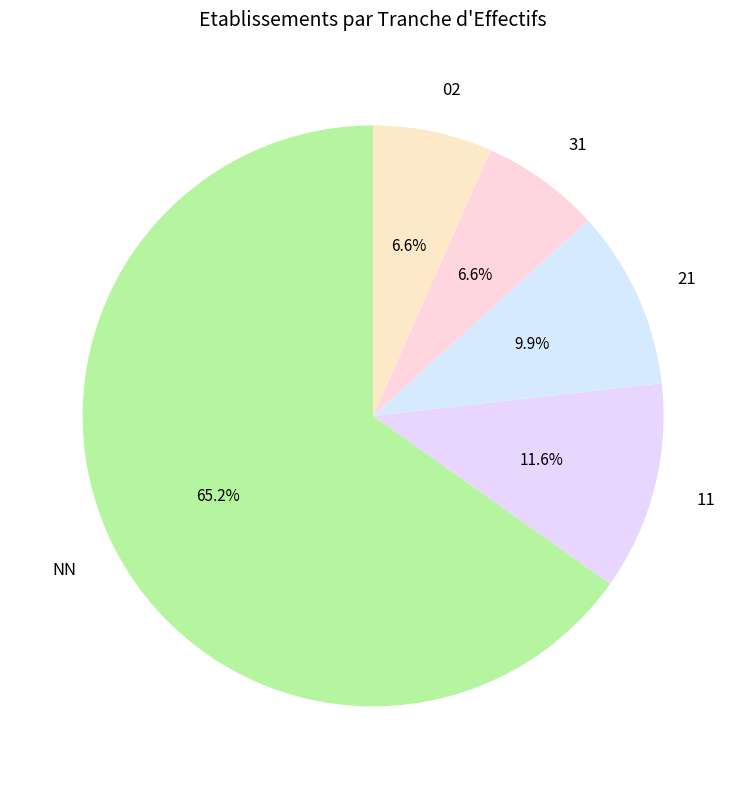

Between 02 and NN, which is larger?

NN